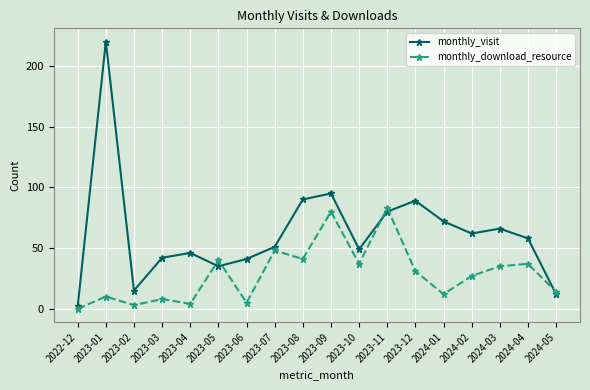

What is the difference between the second highest and minimum values in the monthly_visit series?

93